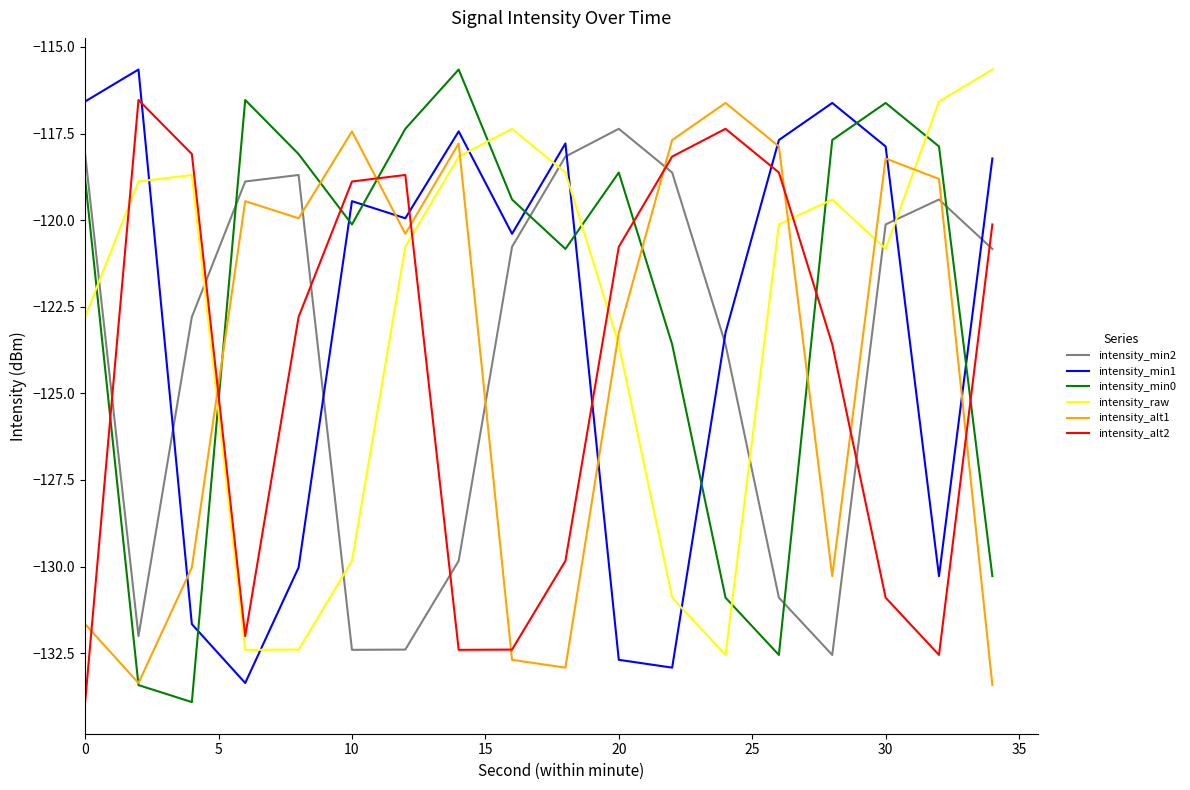

Is this an area chart (filled region under the line)?

No